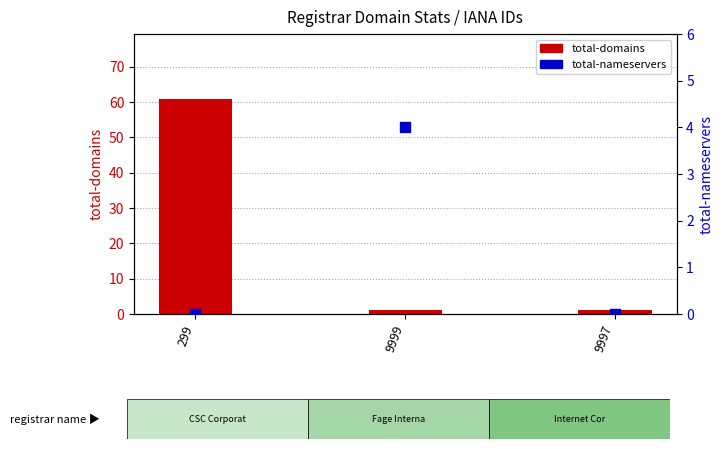

Which series reaches the maximum Y coordinate?

total-domains